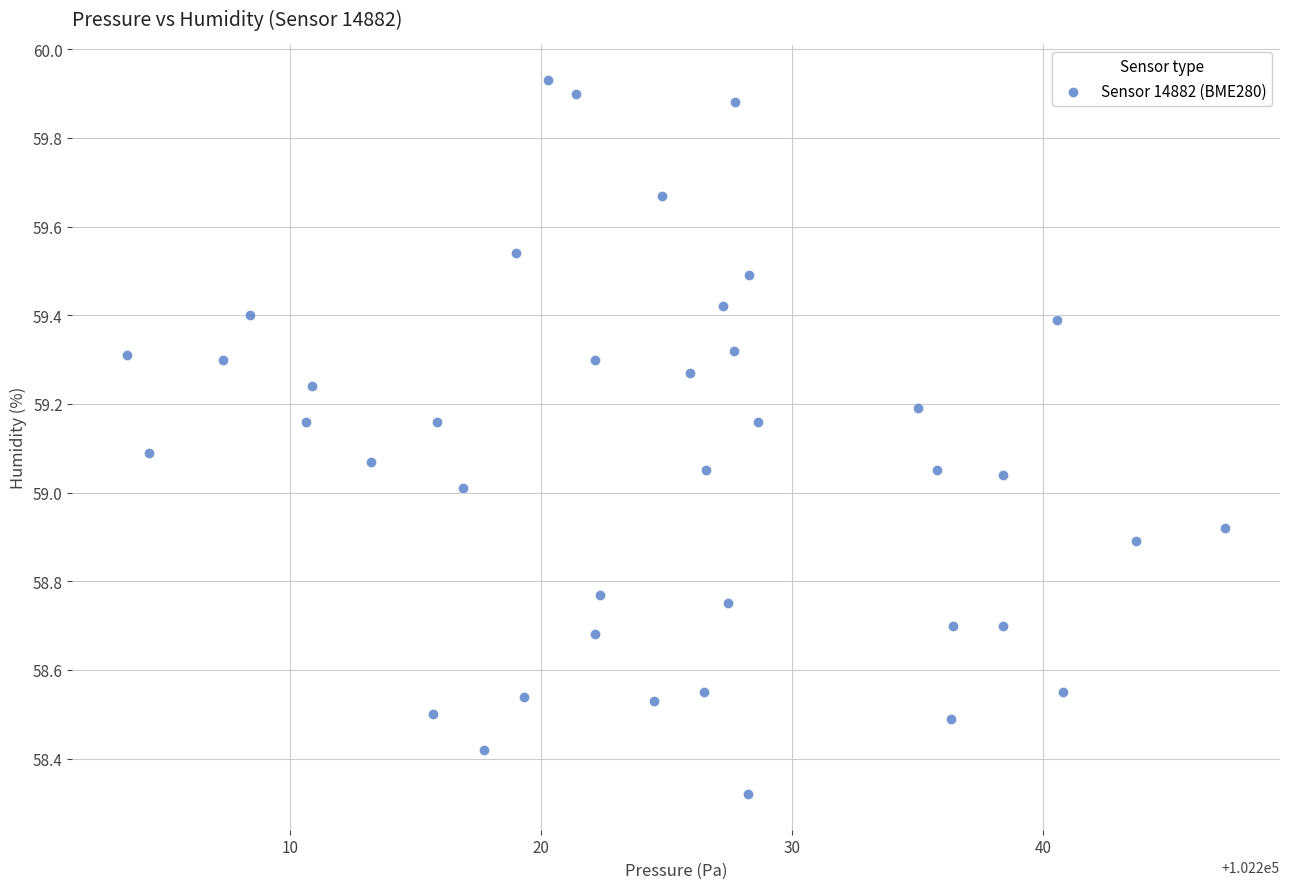

What is the range of Y values (max minus min)?

1.6